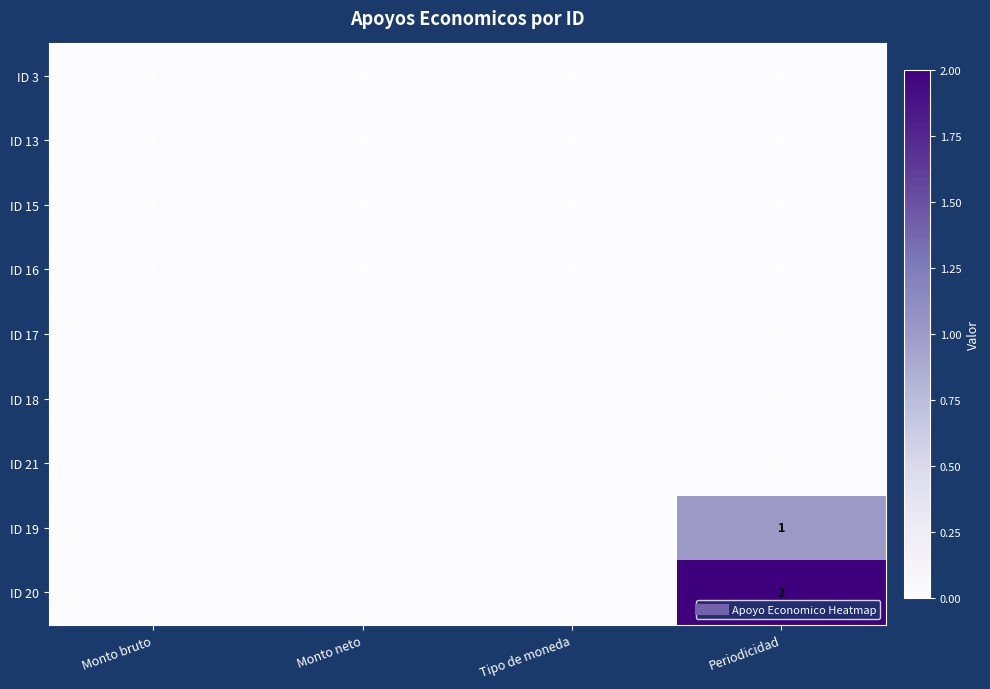

Is it true that ID 21 equals 0 at Monto bruto?

True